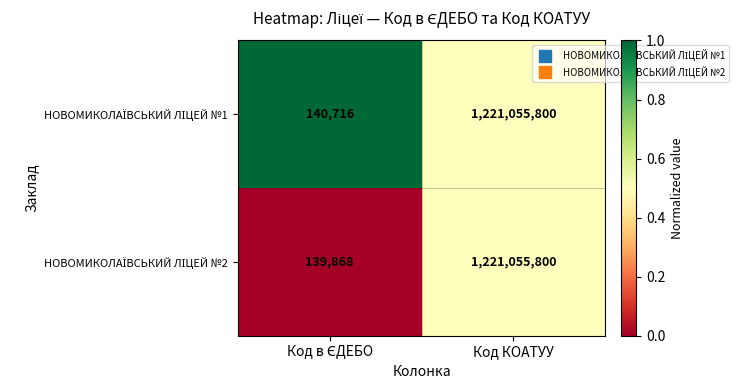

What is the total value across all series at Код КОАТУУ?

2442111600